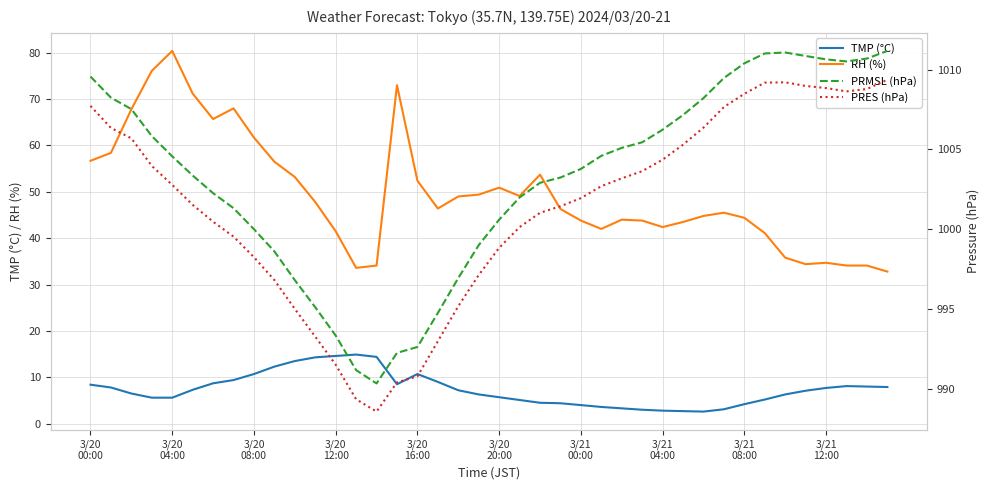

Reading left to right, transcribe all the data shown in this chart.

TMP (°C): 8.4	7.8	6.5	5.6	5.6	7.3	8.7	9.4	10.7	12.3	13.5	14.3	14.6	14.9	14.4	8.5	10.7	9.0	7.2	6.3	5.7	5.1	4.5	4.4	4.0	3.6	3.3	3.0	2.8	2.7	2.6	3.1	4.2	5.2	6.3	7.1	7.7	8.1	8.0	7.9
RH (%): 56.7	58.4	67.8	76.1	80.4	71.2	65.7	68.0	61.7	56.5	53.2	47.8	41.5	33.6	34.1	73.0	52.4	46.4	49.0	49.4	50.9	49.1	53.7	46.3	43.8	42.0	44.0	43.8	42.4	43.5	44.8	45.5	44.4	41.1	35.8	34.4	34.7	34.1	34.1	32.8
PRMSL (hPa): 1009.6	1008.2	1007.5	1005.8	1004.6	1003.4	1002.3	1001.3	1000.0	998.6	996.8	995.1	993.3	991.2	990.3	992.2	992.6	994.7	996.9	999.0	1000.6	1002.0	1002.9	1003.2	1003.8	1004.6	1005.1	1005.5	1006.2	1007.2	1008.2	1009.5	1010.4	1011.0	1011.1	1010.9	1010.6	1010.5	1010.7	1011.2
PRES (hPa): 1007.7	1006.4	1005.7	1004.0	1002.8	1001.5	1000.5	999.5	998.2	996.8	995.0	993.3	991.5	989.3	988.6	990.4	990.8	993.0	995.2	997.1	998.8	1000.1	1001.0	1001.4	1002.0	1002.7	1003.2	1003.6	1004.4	1005.3	1006.4	1007.7	1008.5	1009.2	1009.2	1009.0	1008.9	1008.6	1008.8	1009.4